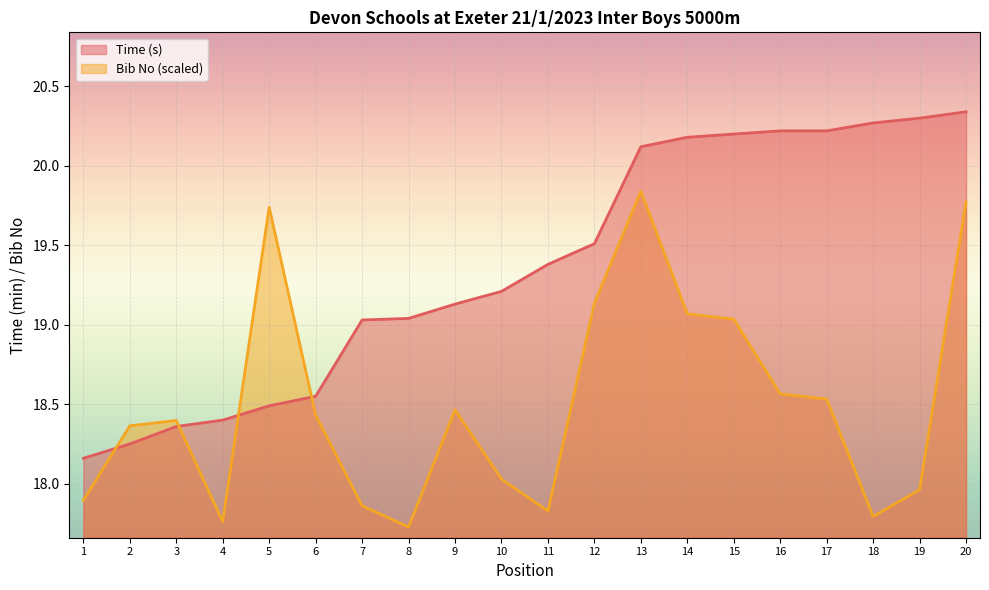

Reading right to left, transcribe all the data shown in this chart.

Bib No: 20=19.8	19=18.0	18=17.8	17=18.5	16=18.6	15=19.0	14=19.1	13=19.8	12=19.1	11=17.8	10=18.0	9=18.5	8=17.7	7=17.9	6=18.4	5=19.7	4=17.8	3=18.4	2=18.4	1=17.9
Time (s): 20=20.3	19=20.3	18=20.3	17=20.2	16=20.2	15=20.2	14=20.2	13=20.1	12=19.5	11=19.4	10=19.2	9=19.1	8=19.0	7=19.0	6=18.6	5=18.5	4=18.4	3=18.4	2=18.2	1=18.2